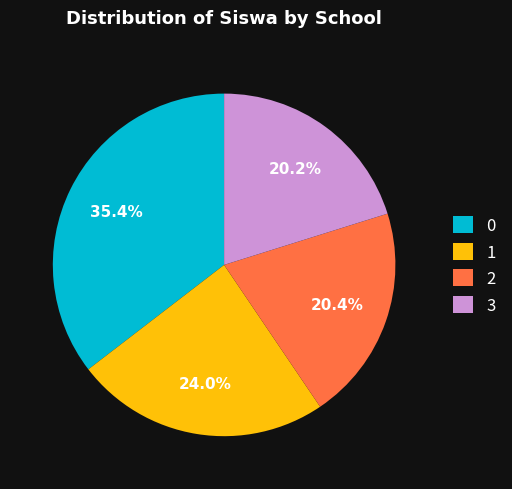

Does 3 represent more than half of the total?

No